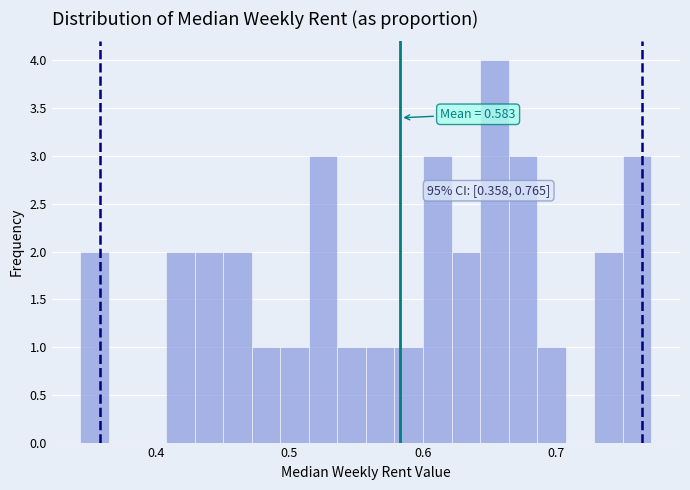

Around what value on the x-axis is the tallest bar? Give the approximate position of its centre, as read against the axis.

0.65